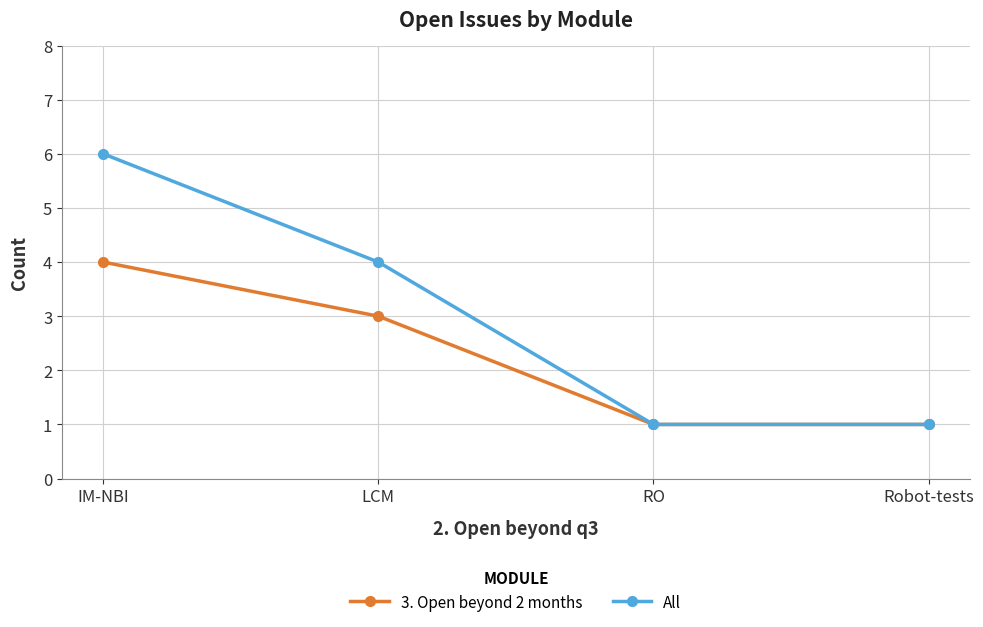

The All series shows 1 at RO. True or false?

True